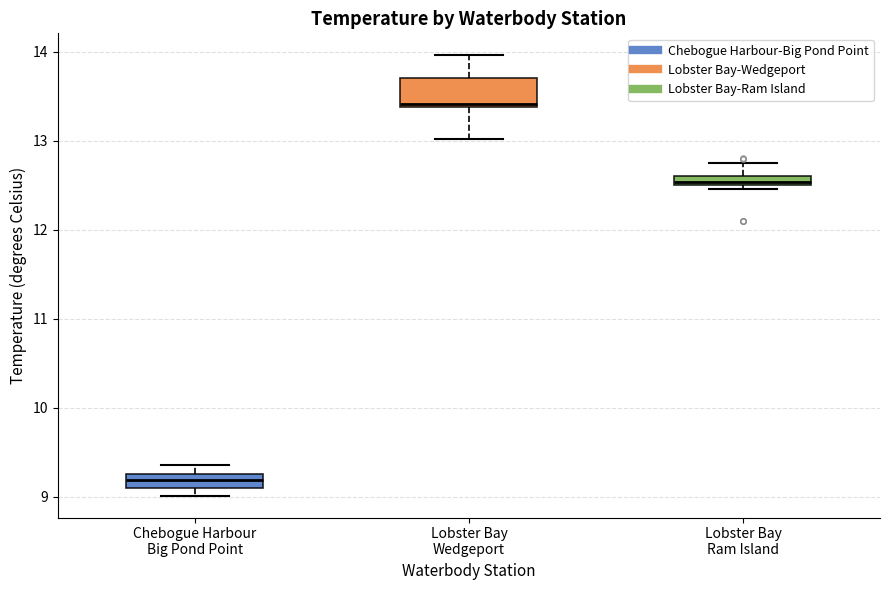

Which box's median line is the lowest?

Chebogue Harbour Big Pond Point